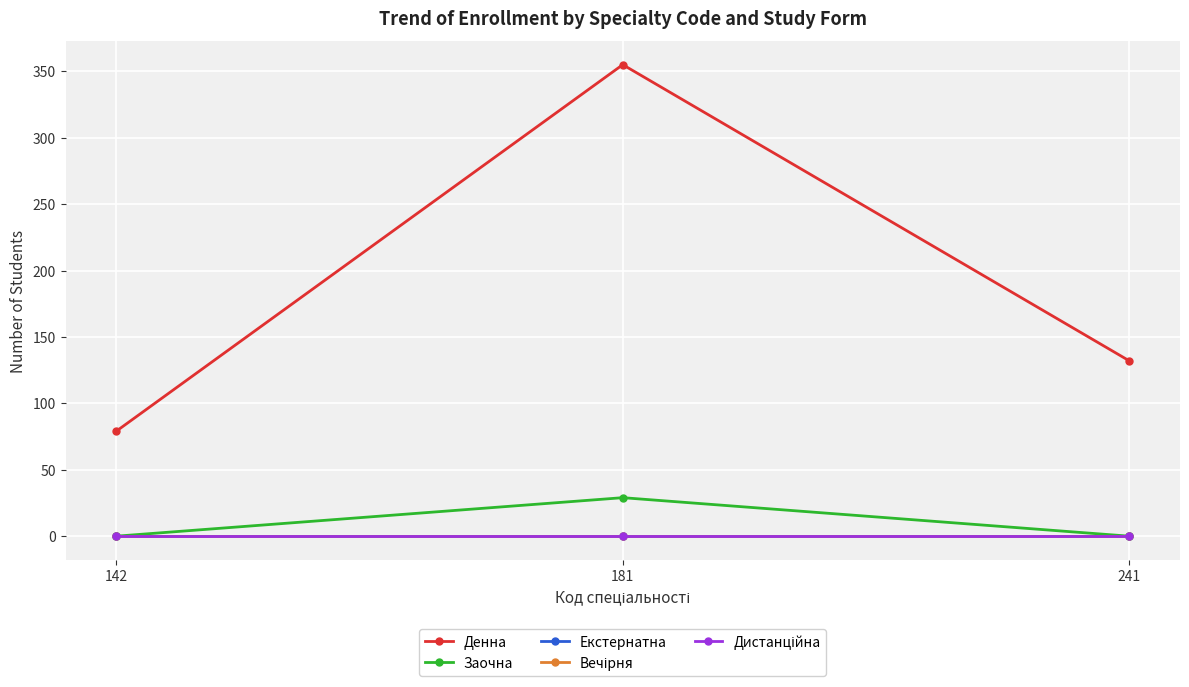

Does the chart display data point markers on the line(s)?

Yes